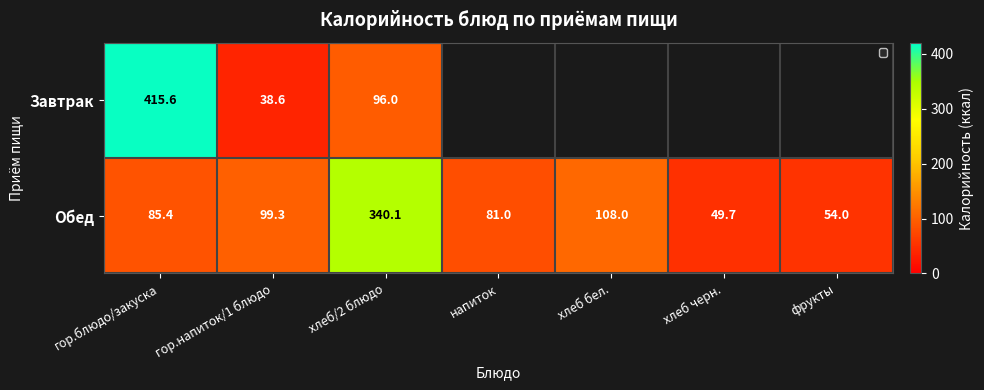

How many values in the Обед series exceed 85?

4